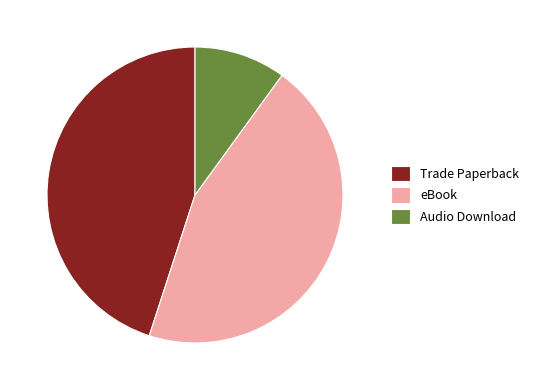

Count the number of slices in the pie.

3